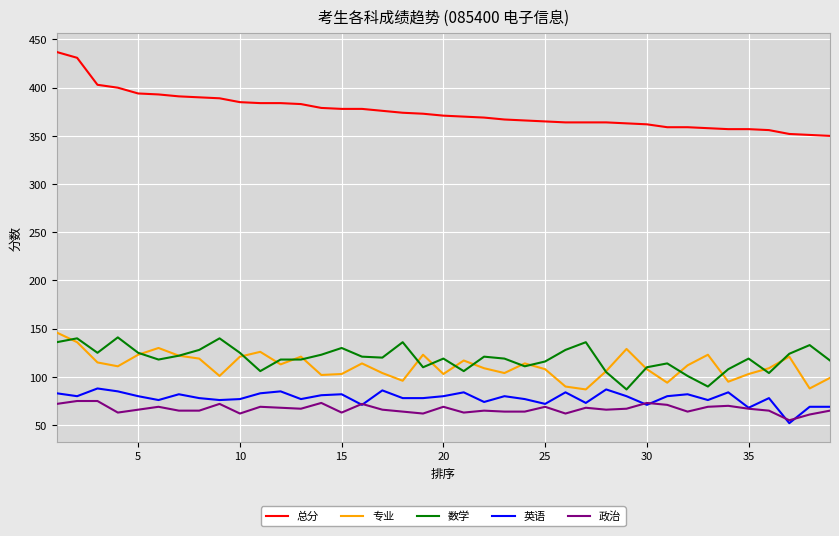

True or false: 政治 and 专业 cross at least once.

False